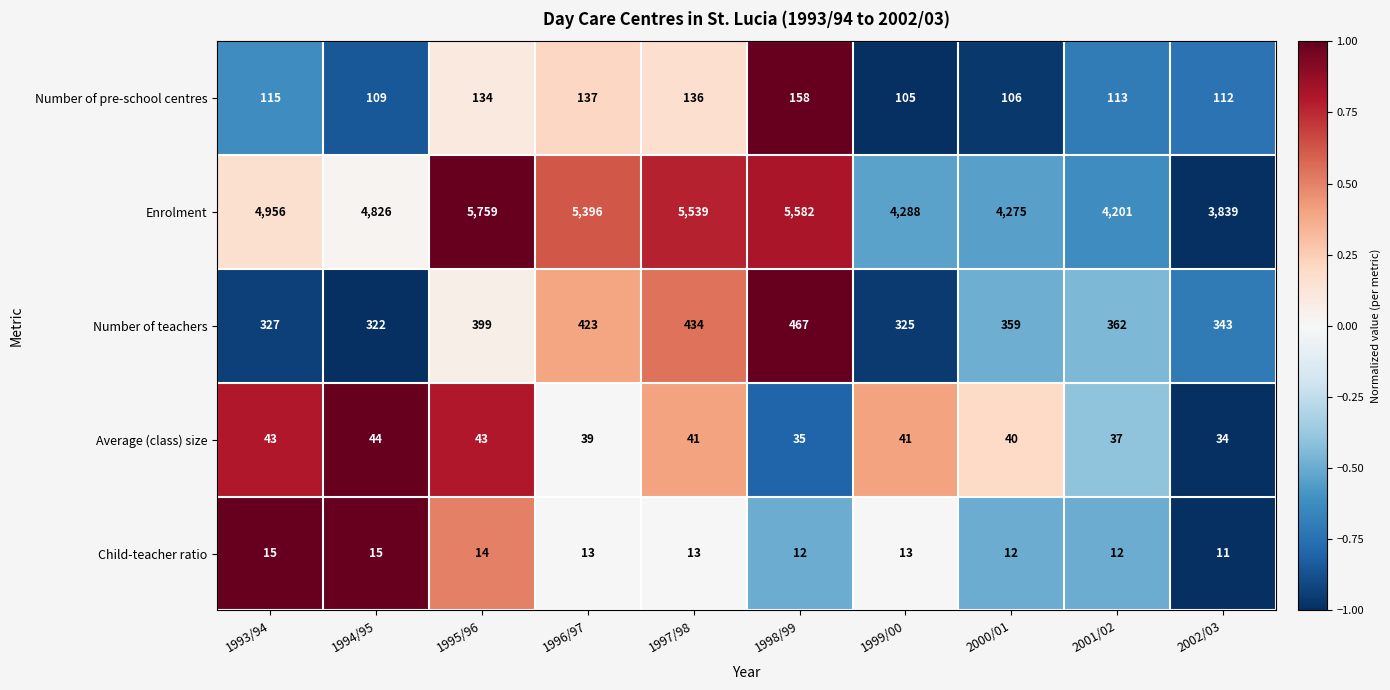

At which label is Number of pre-school centres closest to 131?

1995/96